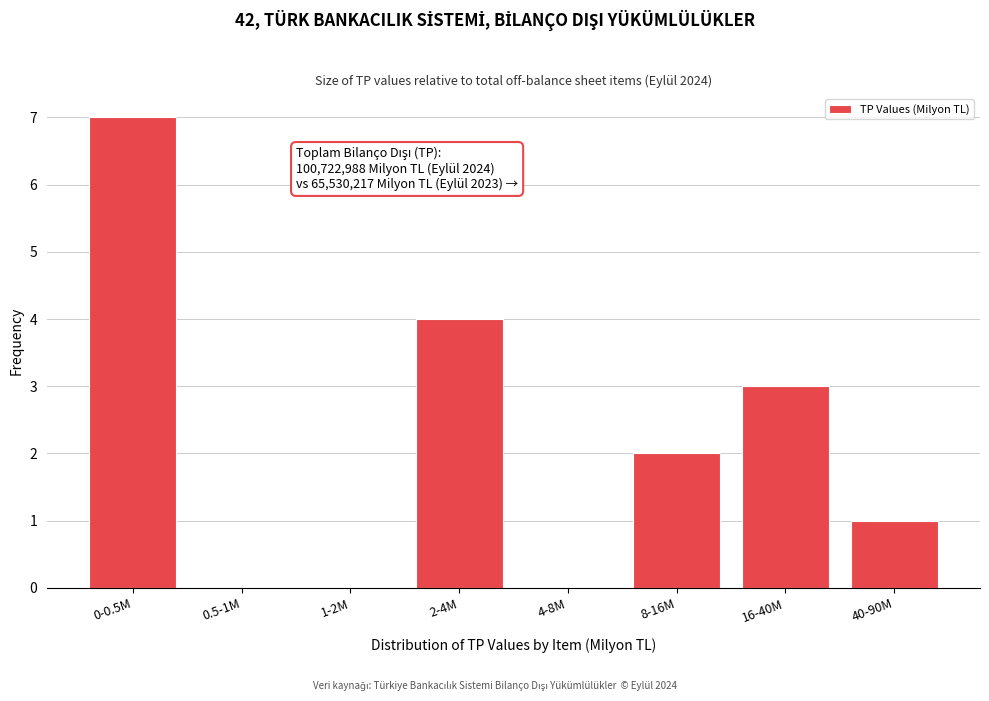

Reading right to left, what are all the values shown in this chart?

40-90M=1	16-40M=3	8-16M=2	4-8M=0	2-4M=4	1-2M=0	0.5-1M=0	0-0.5M=7